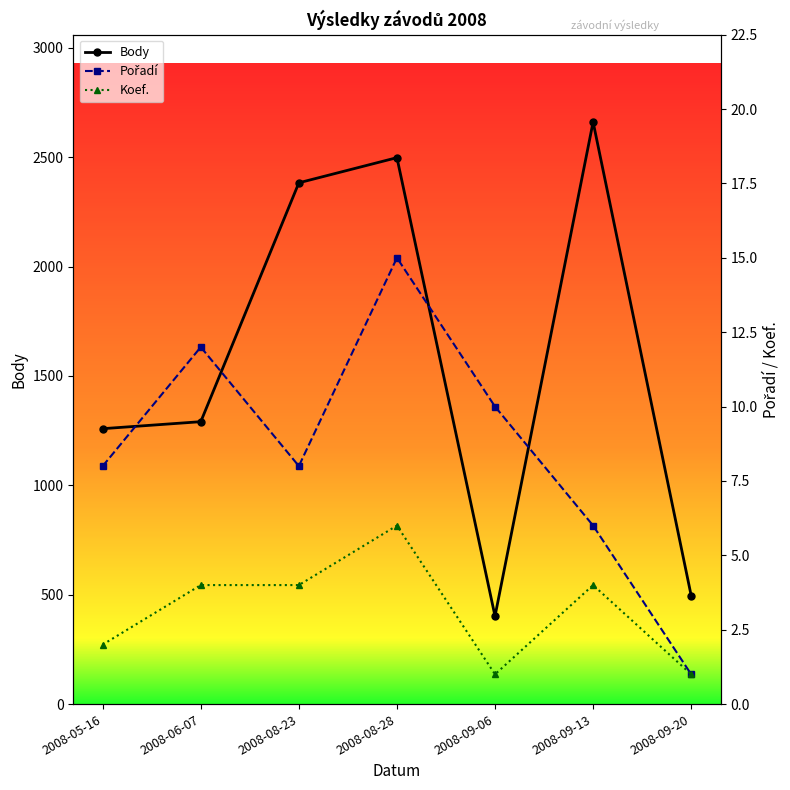

Reading right to left, extract all data points from this chart.

Body: 496	2661	402	2498	2383	1291	1259
Pořadí: 1	6	10	15	8	12	8
Koef.: 1	4	1	6	4	4	2